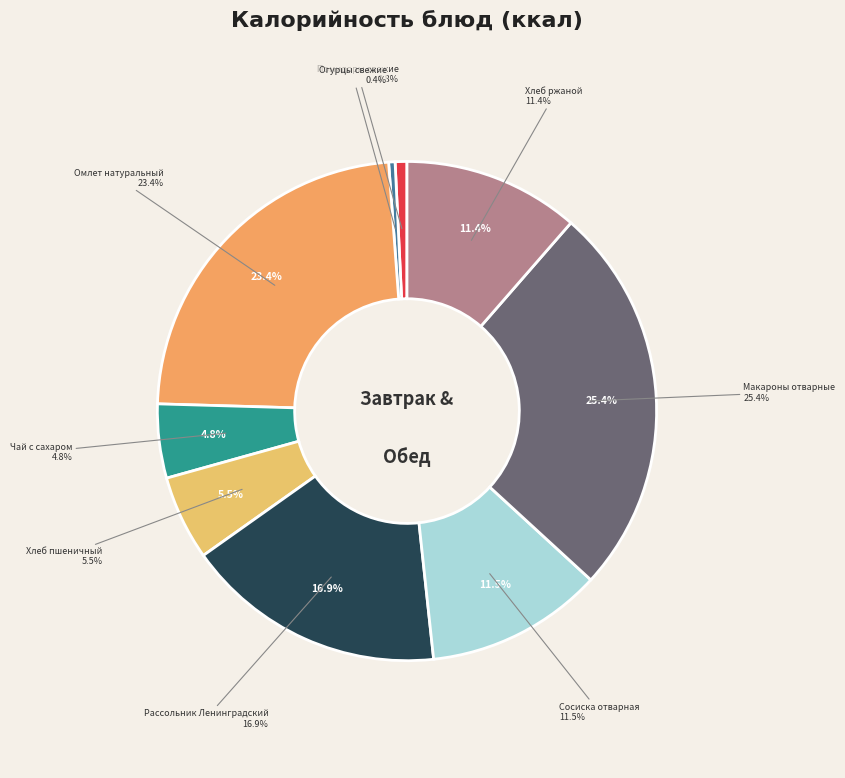

To the nearest percent, what is the combined percentage of Рассольник Ленинградский and Огурцы свежие?

17%